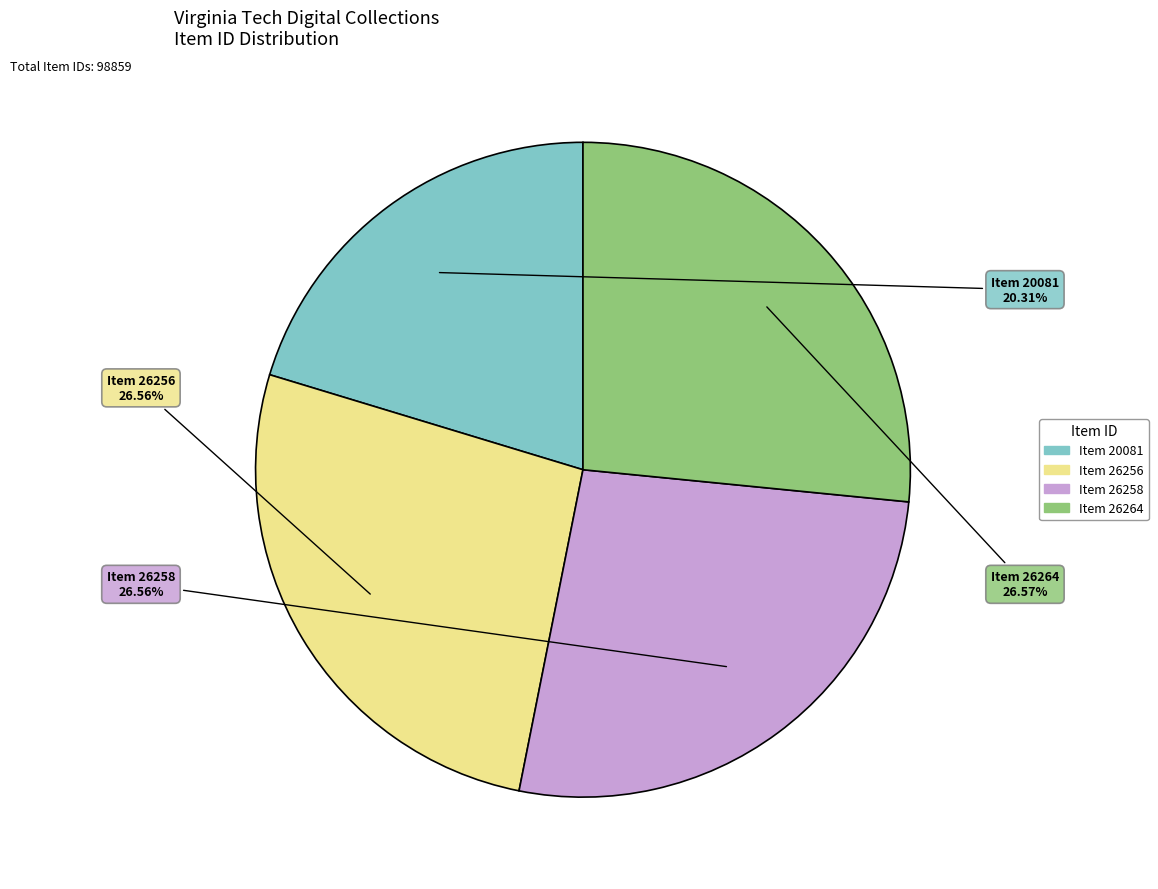

What is the ratio of the value at Item 26256 to the value at Item 20081?

1.3